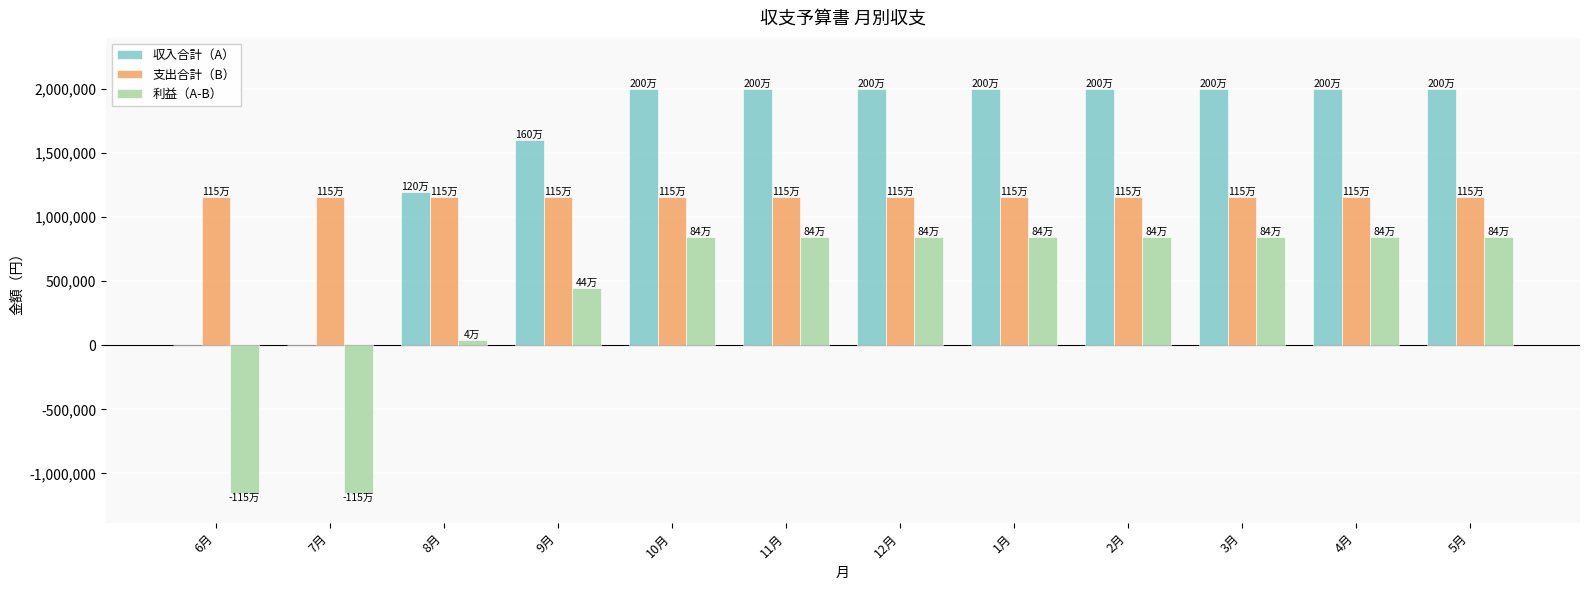

What is the sum of the 利益（A-B） values at 6月 and 11月?

-310000